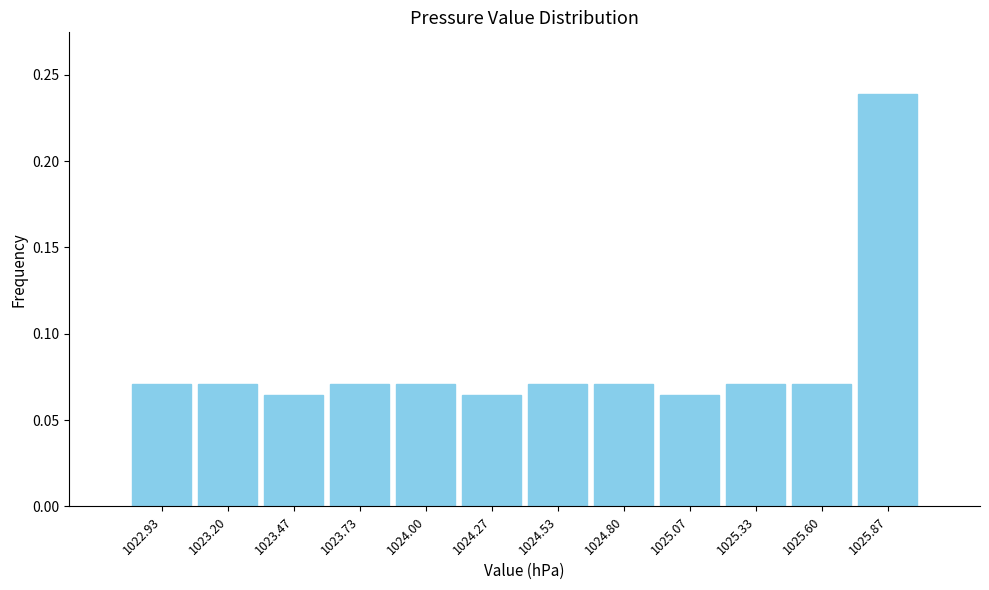

How tall is the bar that spans 1024.65 to 1024.95 on the x-axis? Neither the bar edges nor the heights are printed on the chart, so give them approximately, as read against the axes.

0.070